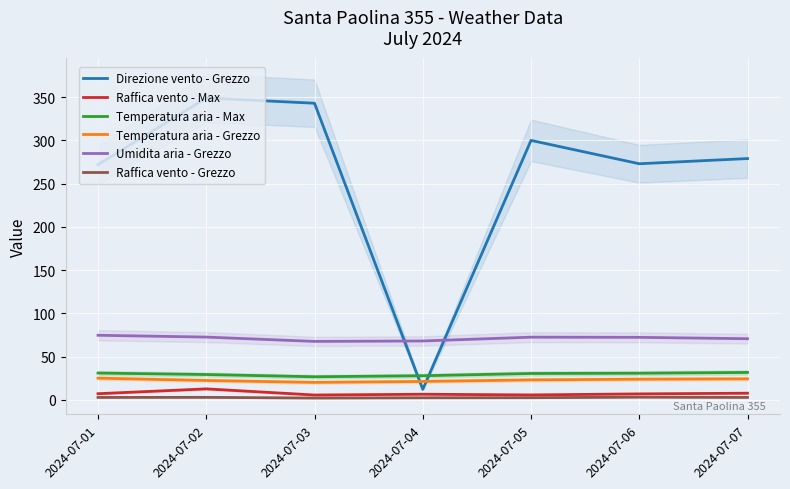

List the series in order of their peak value, lowest first.

Raffica vento - Grezzo, Raffica vento - Max, Temperatura aria - Grezzo, Temperatura aria - Max, Umidita aria - Grezzo, Direzione vento - Grezzo